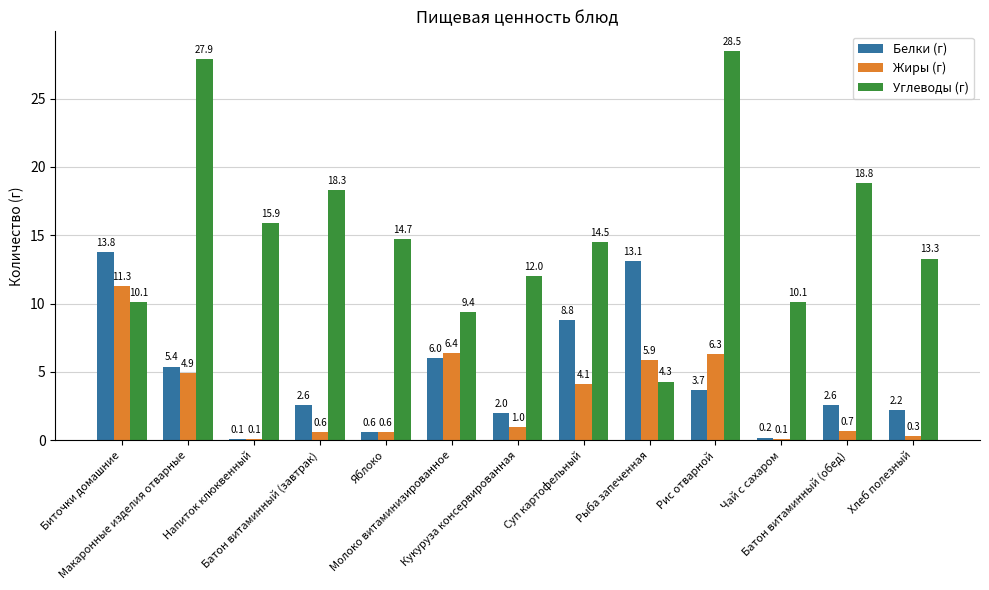

Which series changed the most between Яблоко and Суп картофельный?

Белки (г)